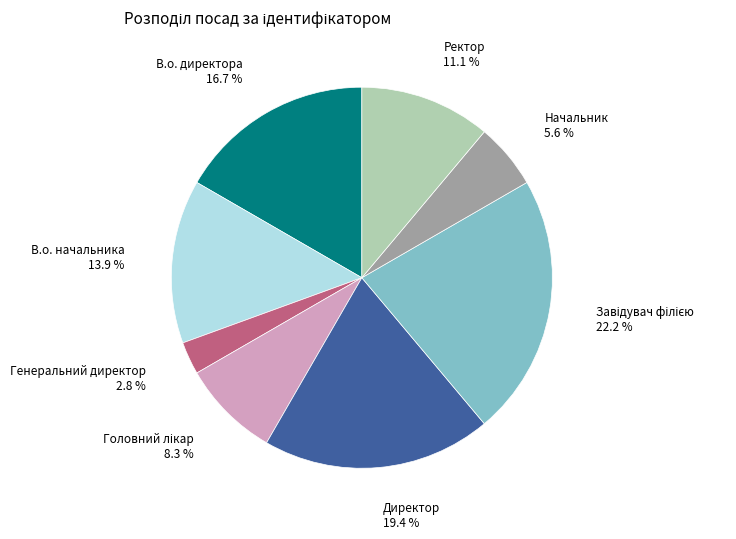

To the nearest percent, what is the difference between the largest and smallest slice percentages?

19%